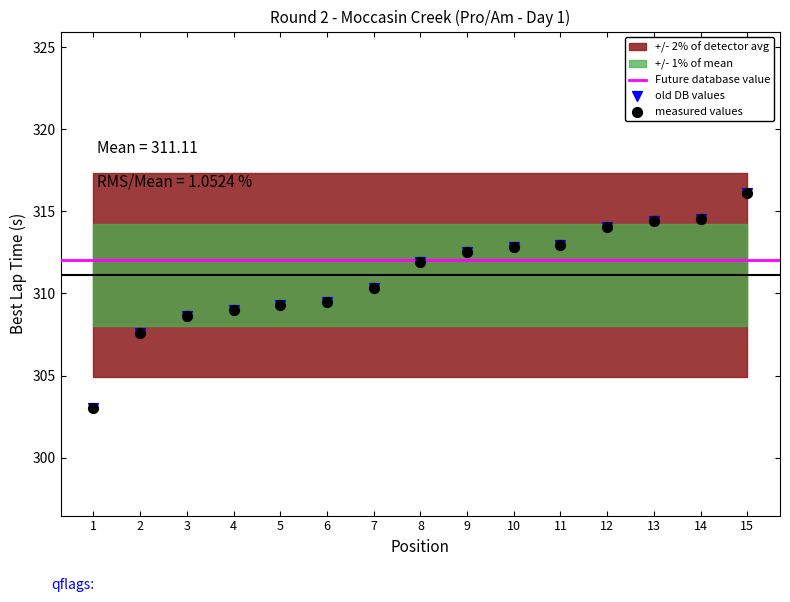

Which series reaches the maximum Y coordinate?

measured values